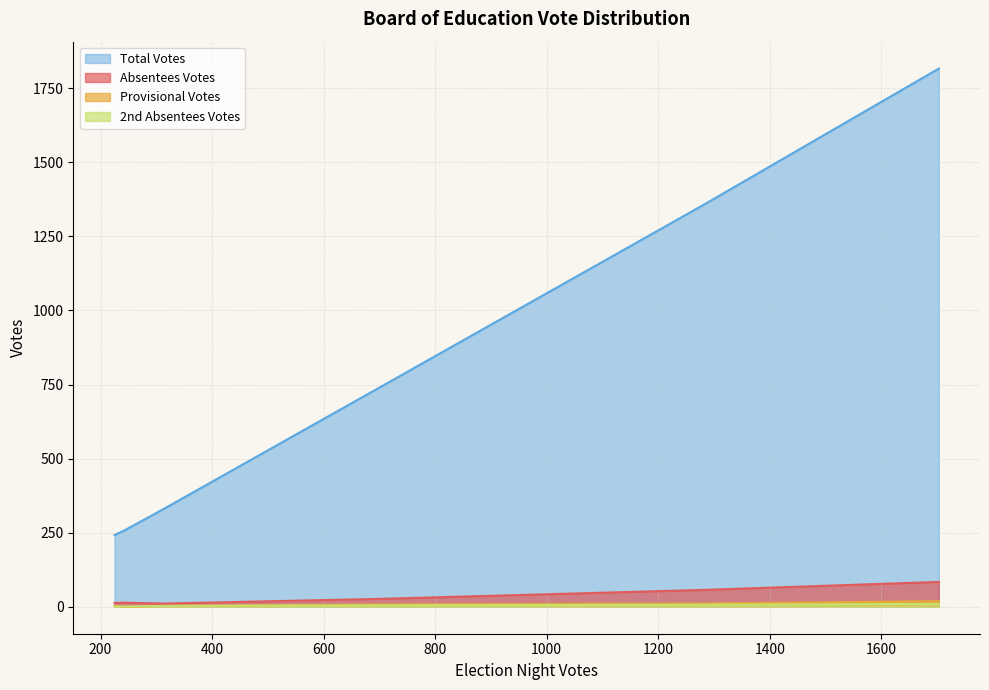

What is the maximum value for Provisional Votes?

19